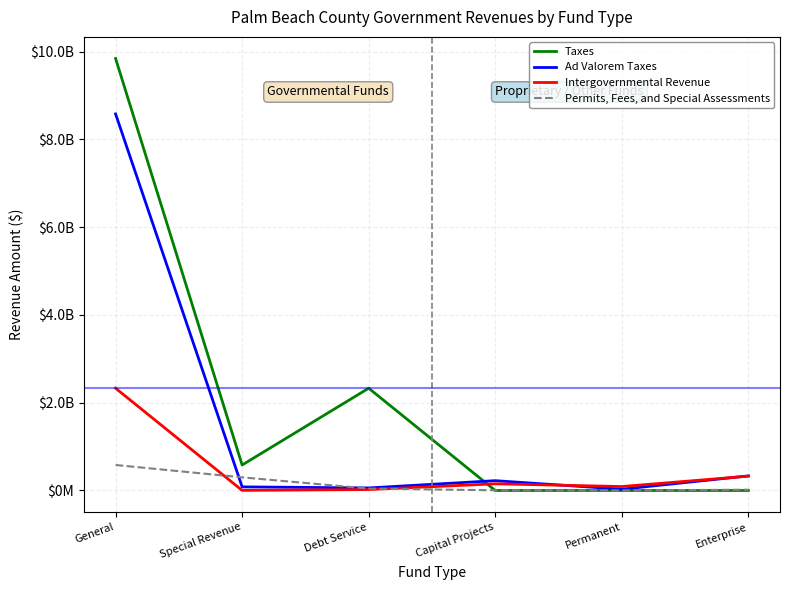

What is the difference between the maximum and minimum values in the Intergovernmental Revenue series?

232793530